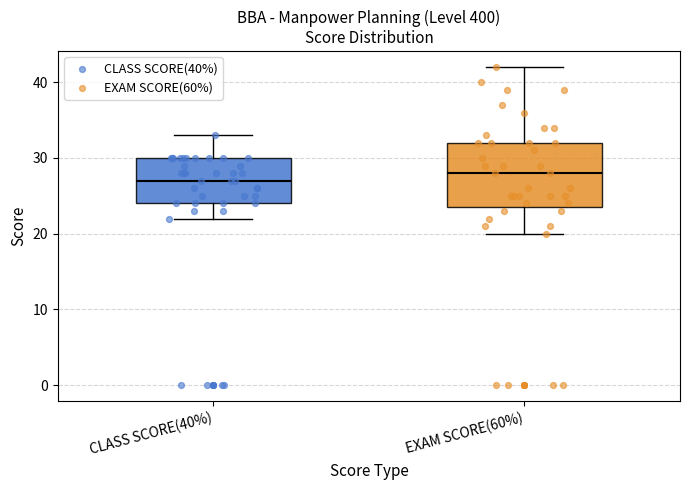

Which box's median line is the lowest?

CLASS SCORE(40%)